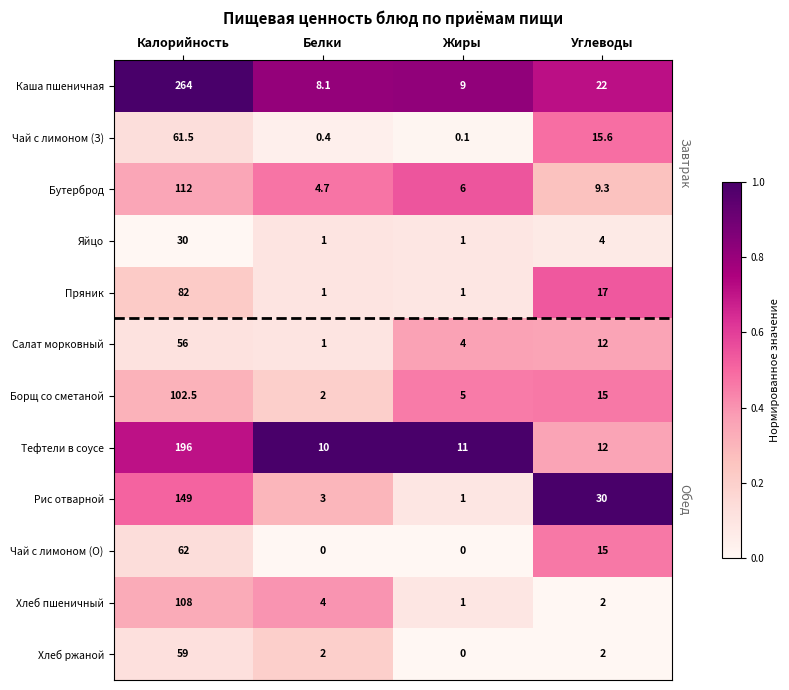

Count the number of data series in this chart.

12